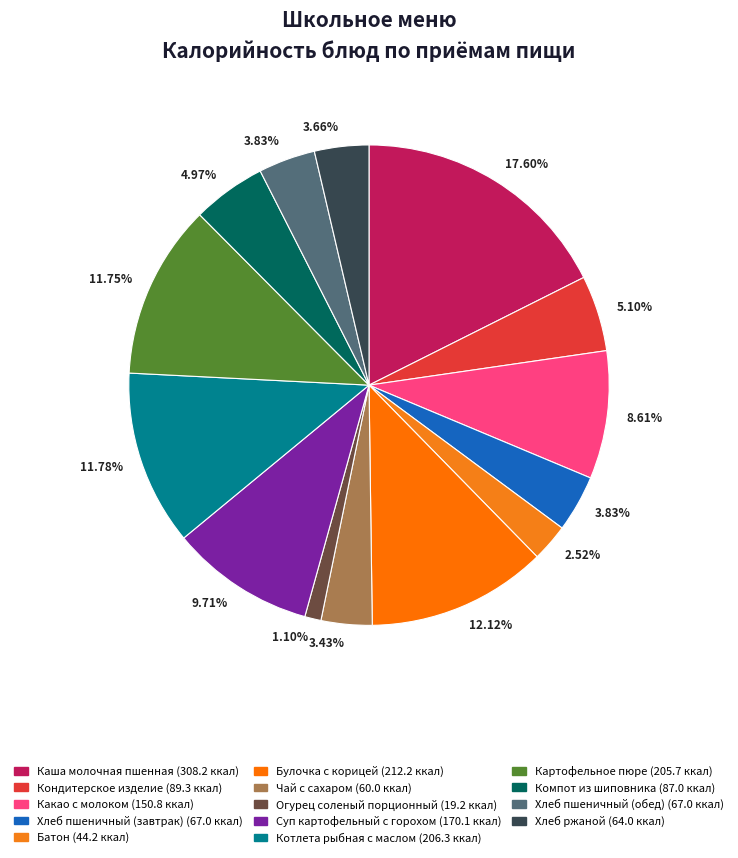

How many slices are in this pie chart?

14